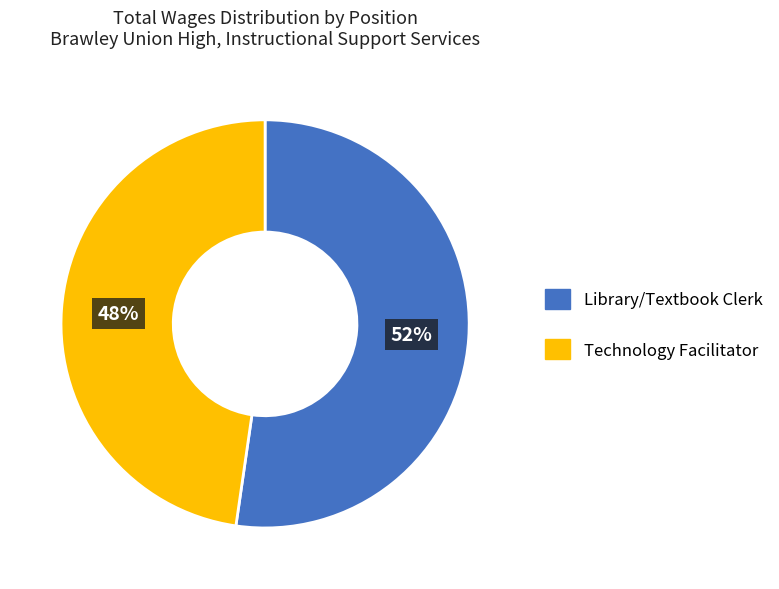

Do Technology Facilitator and Library/Textbook Clerk together represent more than half of the pie?

Yes